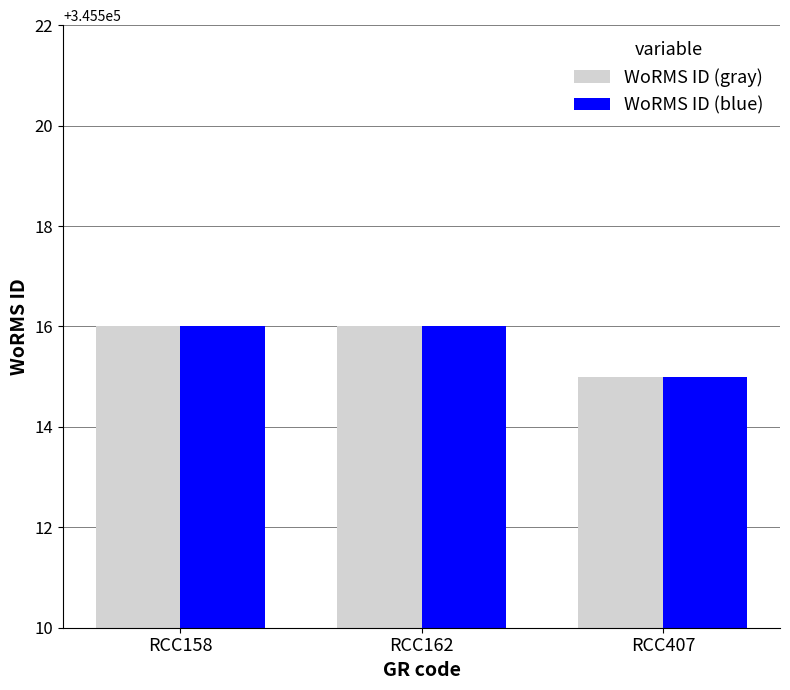

What is the total value across all series at RCC162?

691032